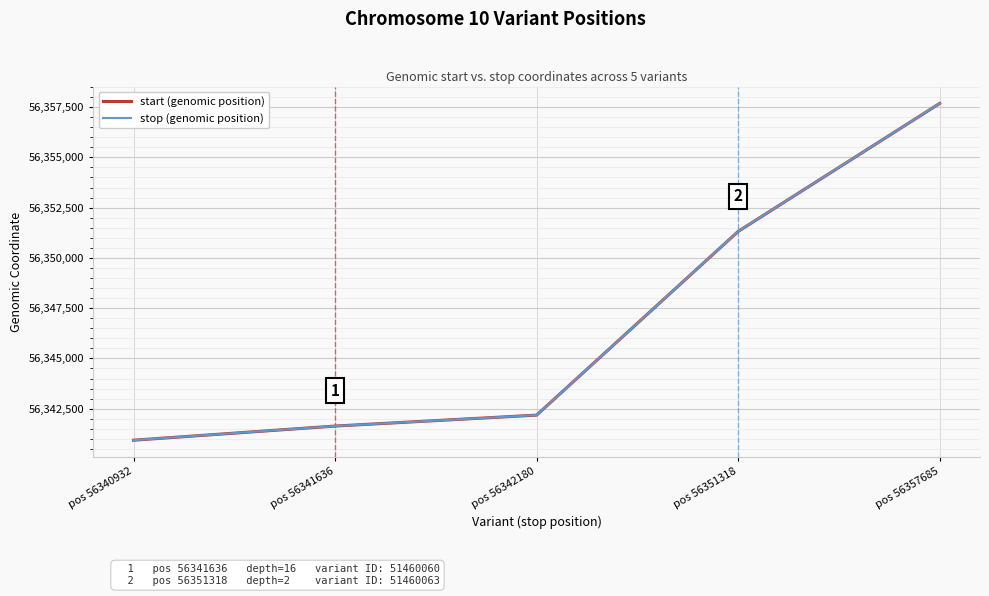

What is the value of the start (genomic position) point at the 4th from the left?

56351317